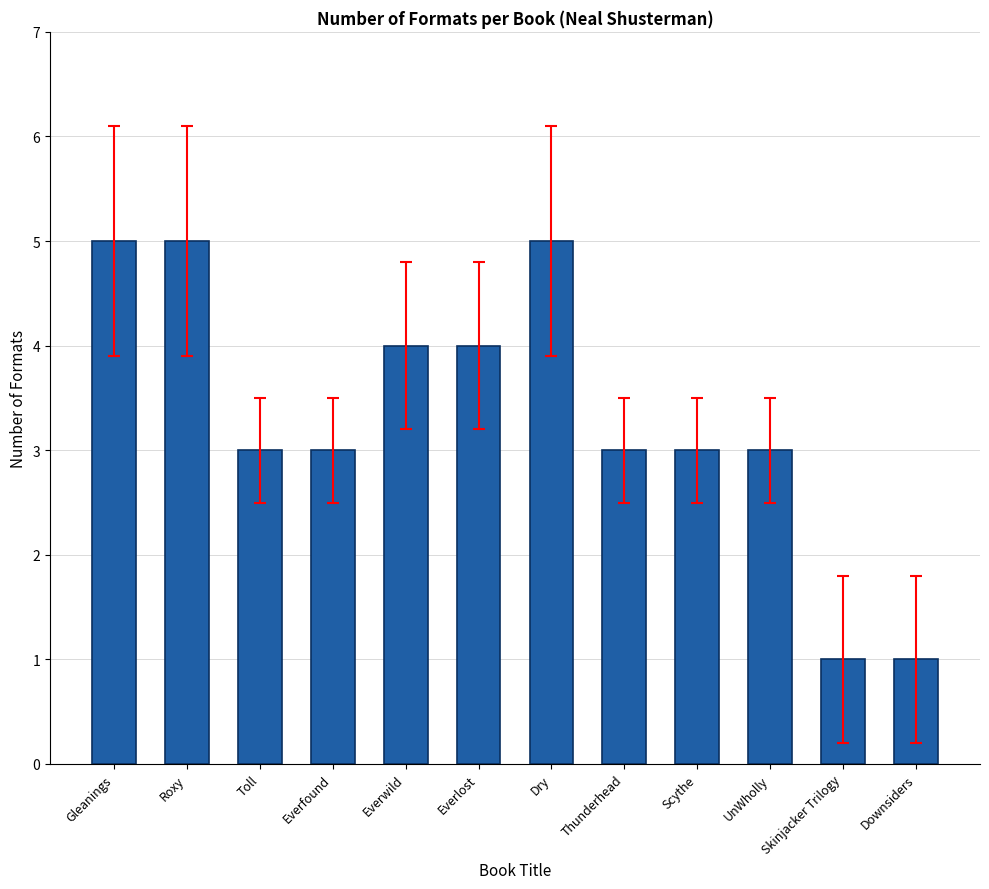

What is the sum of the values at Gleanings and Everlost?

9